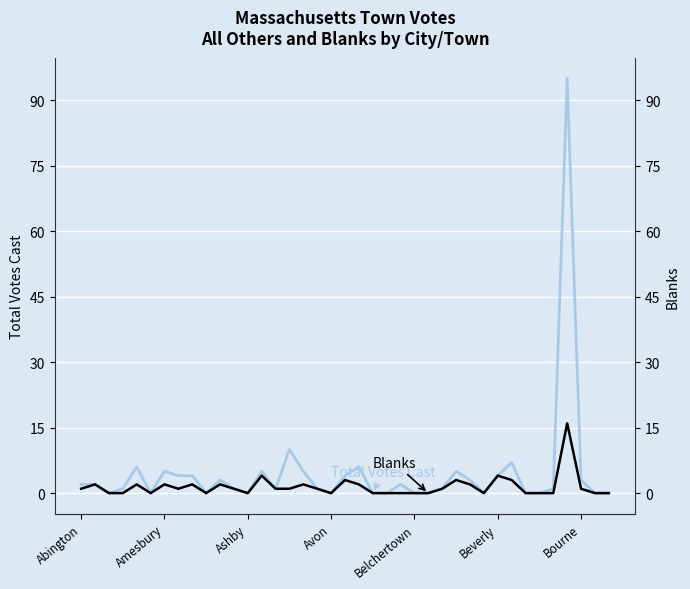

Reading left to right, list all the values displayed in this chart.

Total Votes Cast: 2	2	0	1	6	0	5	4	4	0	3	1	0	5	1	10	5	1	0	4	6	0	0	2	0	0	1	5	3	0	4	7	0	0	1	95	3	0	0
Blanks: 1	2	0	0	2	0	2	1	2	0	2	1	0	4	1	1	2	1	0	3	2	0	0	0	0	0	1	3	2	0	4	3	0	0	0	16	1	0	0